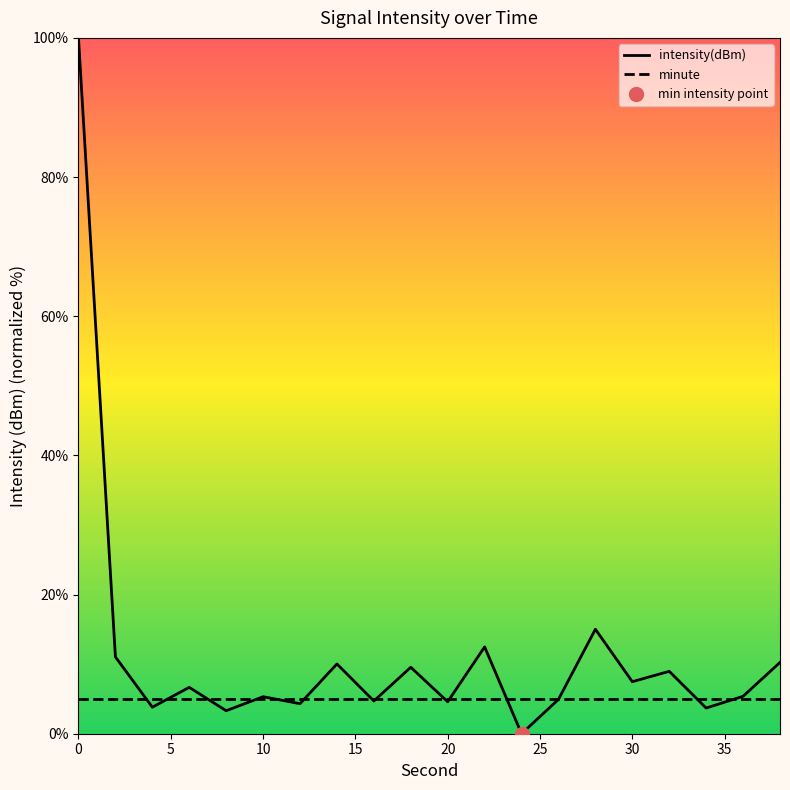

What is the highest value of the intensity(dBm) series?

100.0